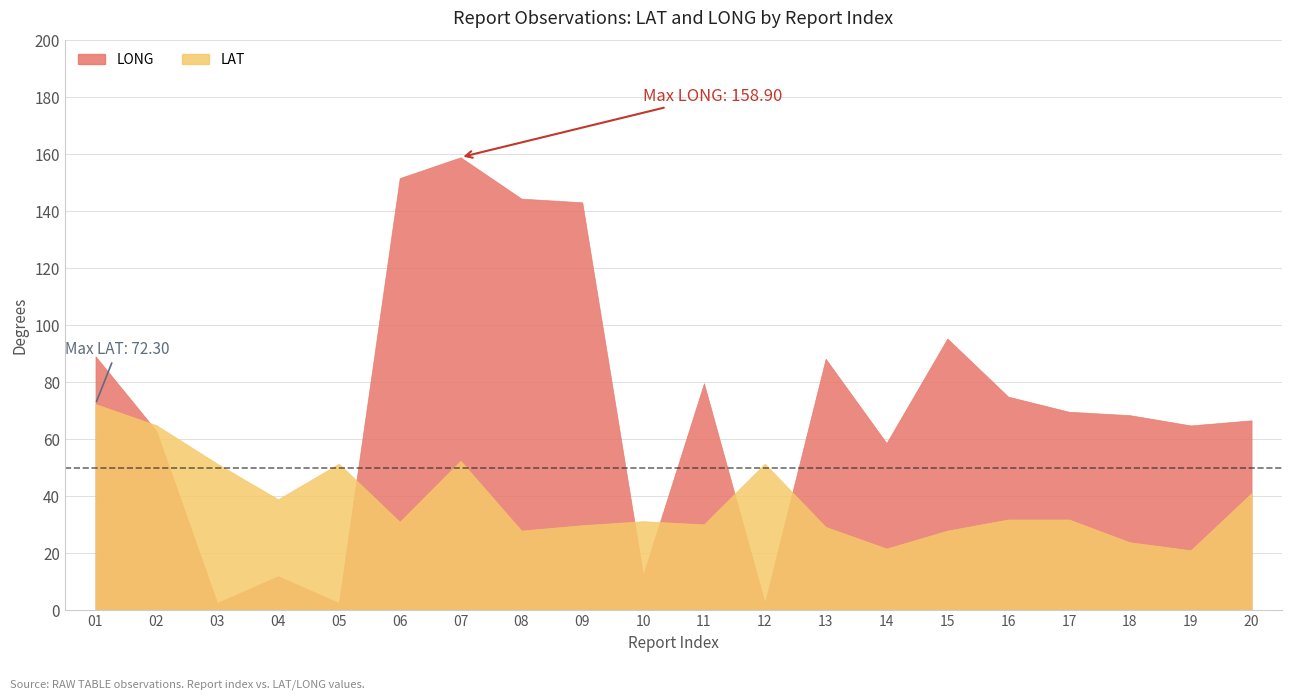

What is the spread (max minus min) of values at 18?

44.6